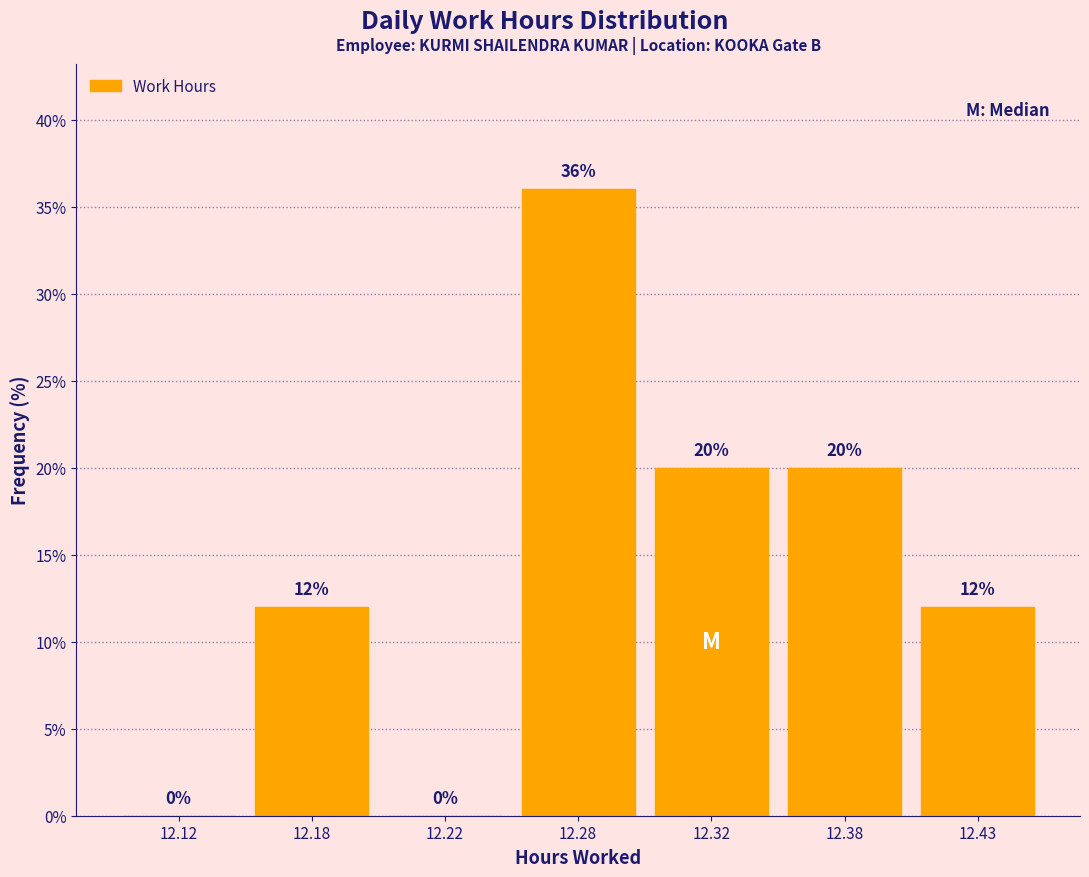

Reading left to right, transcribe all the data shown in this chart.

12.12=0	12.18=12	12.22=0	12.28=36	12.32=20	12.38=20	12.43=12